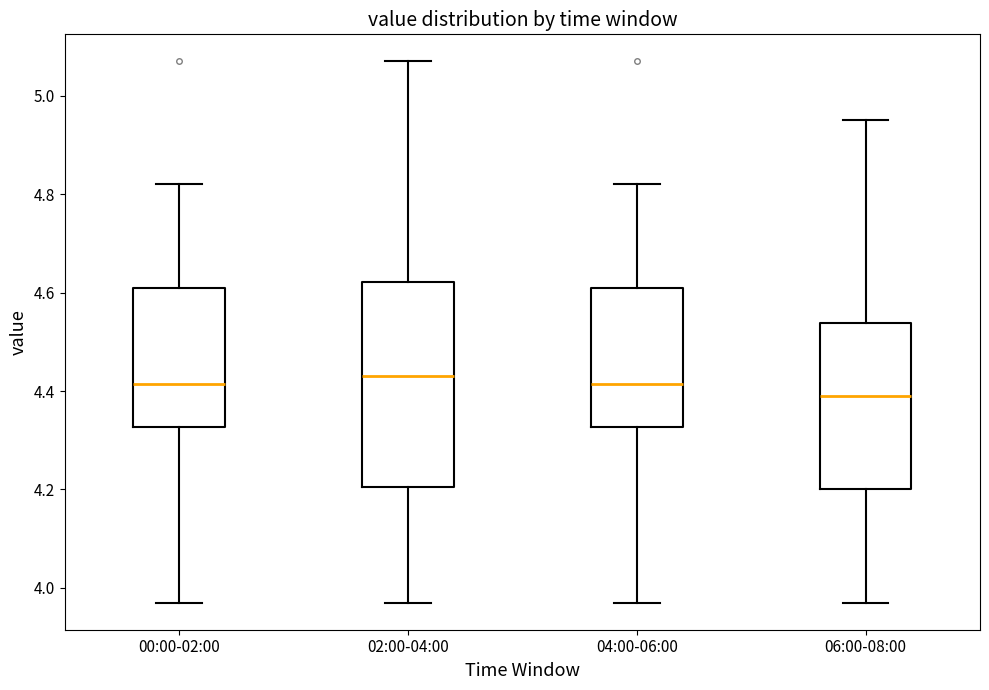

Reading left to right, transcribe this box plot: for each box, give where its median line is, the range the box spans, and where its two whiskers end, as read against the y-axis. The values are not printed on the chart, so give them approximately, as read against the axis.

00:00-02:00: median 4.42, box 4.32 to 4.62, whiskers 3.98 to 4.82
02:00-04:00: median 4.44, box 4.20 to 4.62, whiskers 3.98 to 5.08
04:00-06:00: median 4.42, box 4.32 to 4.62, whiskers 3.98 to 4.82
06:00-08:00: median 4.40, box 4.20 to 4.54, whiskers 3.98 to 4.96